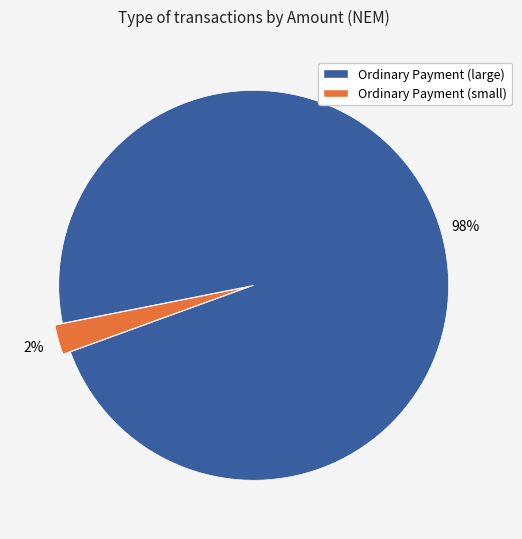

Is there a majority slice in this chart?

Yes